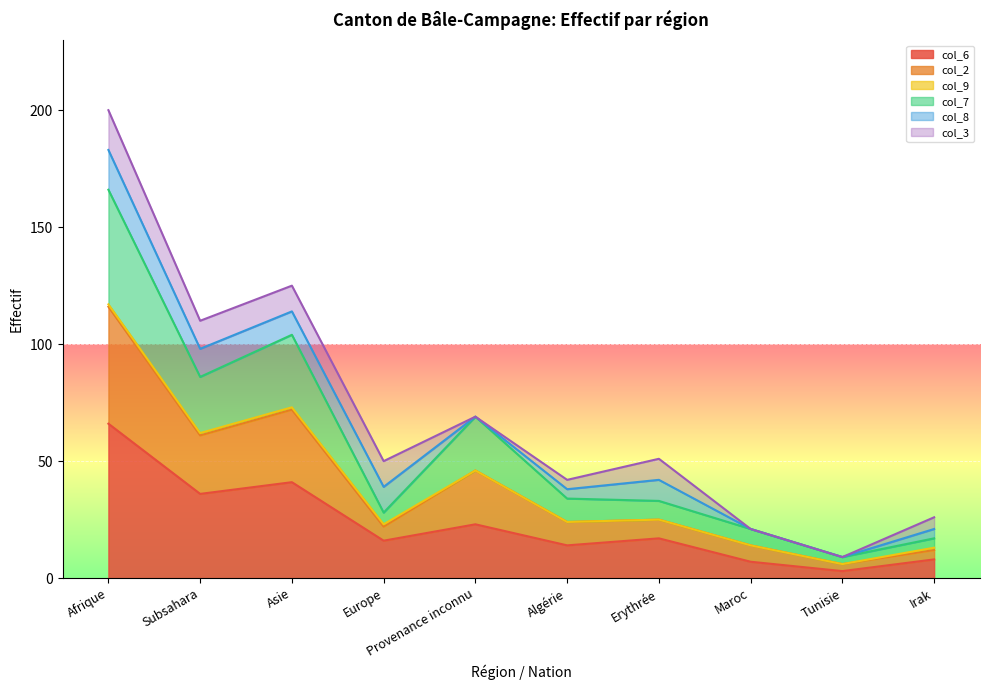

At which category is the sum across all series the highest?

Afrique